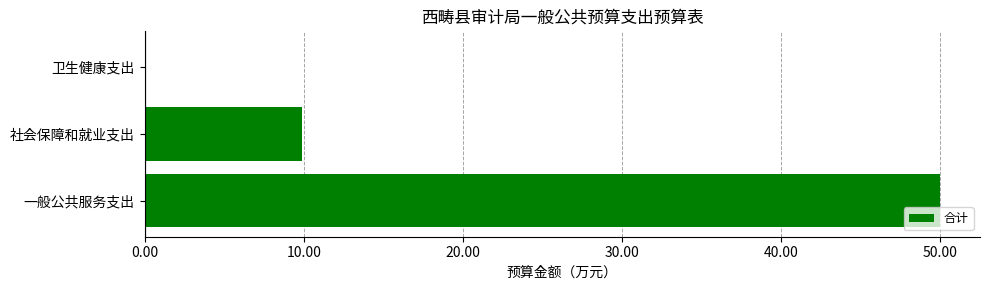

Reading bottom to top, what are all the values shown in this chart?

一般公共服务支出=50.0	社会保障和就业支出=9.9	卫生健康支出=0.1